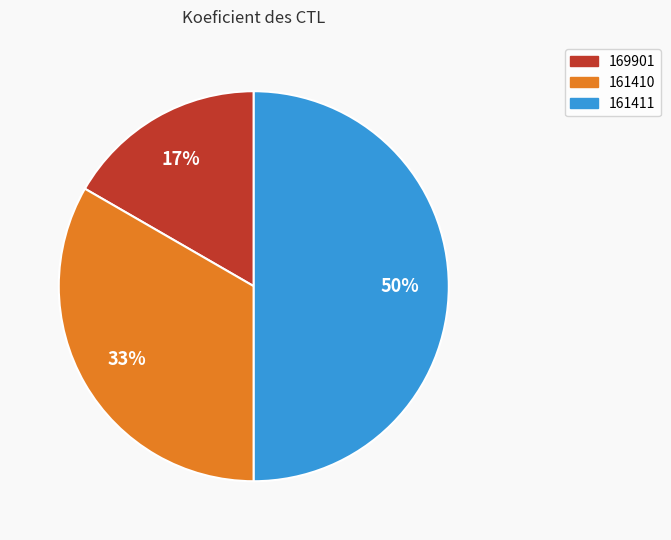

What percentage is the 161410 slice, to the nearest percent?

33%